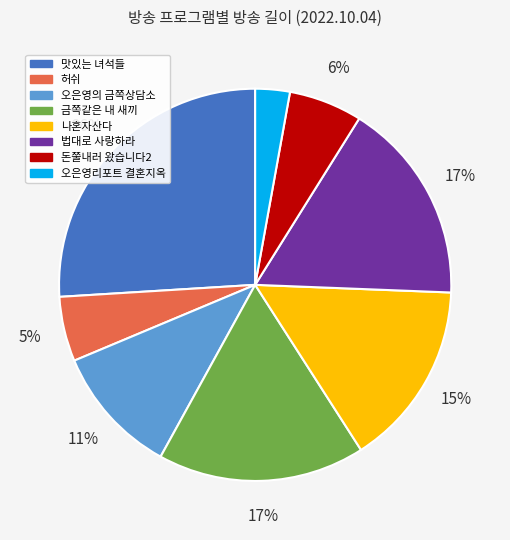

To the nearest percent, what is the average slice percentage?

12%